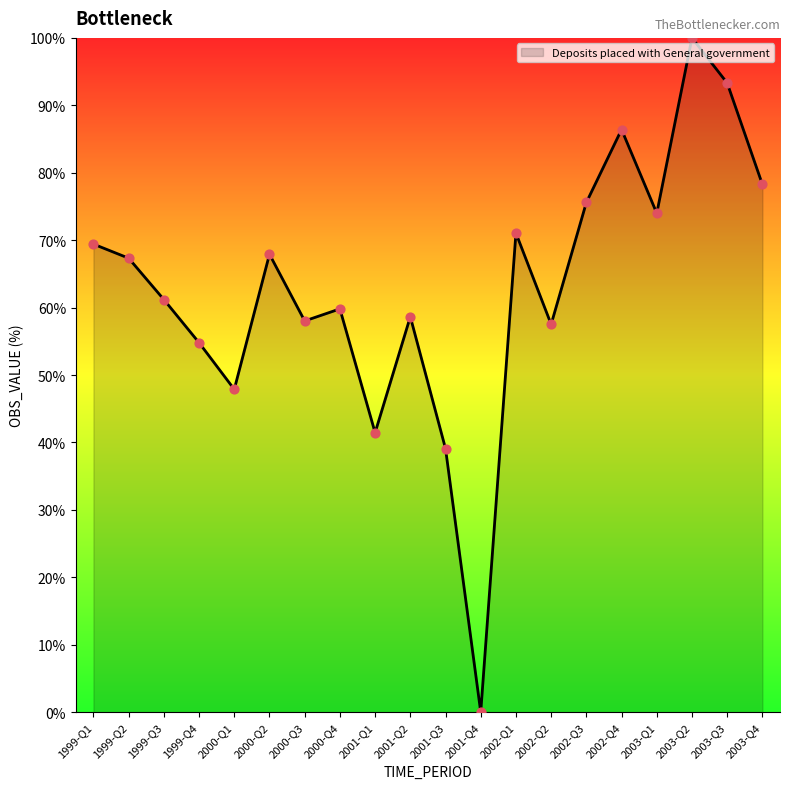

What is the change in value from 1999-Q3 to 2001-Q2?

-2.5